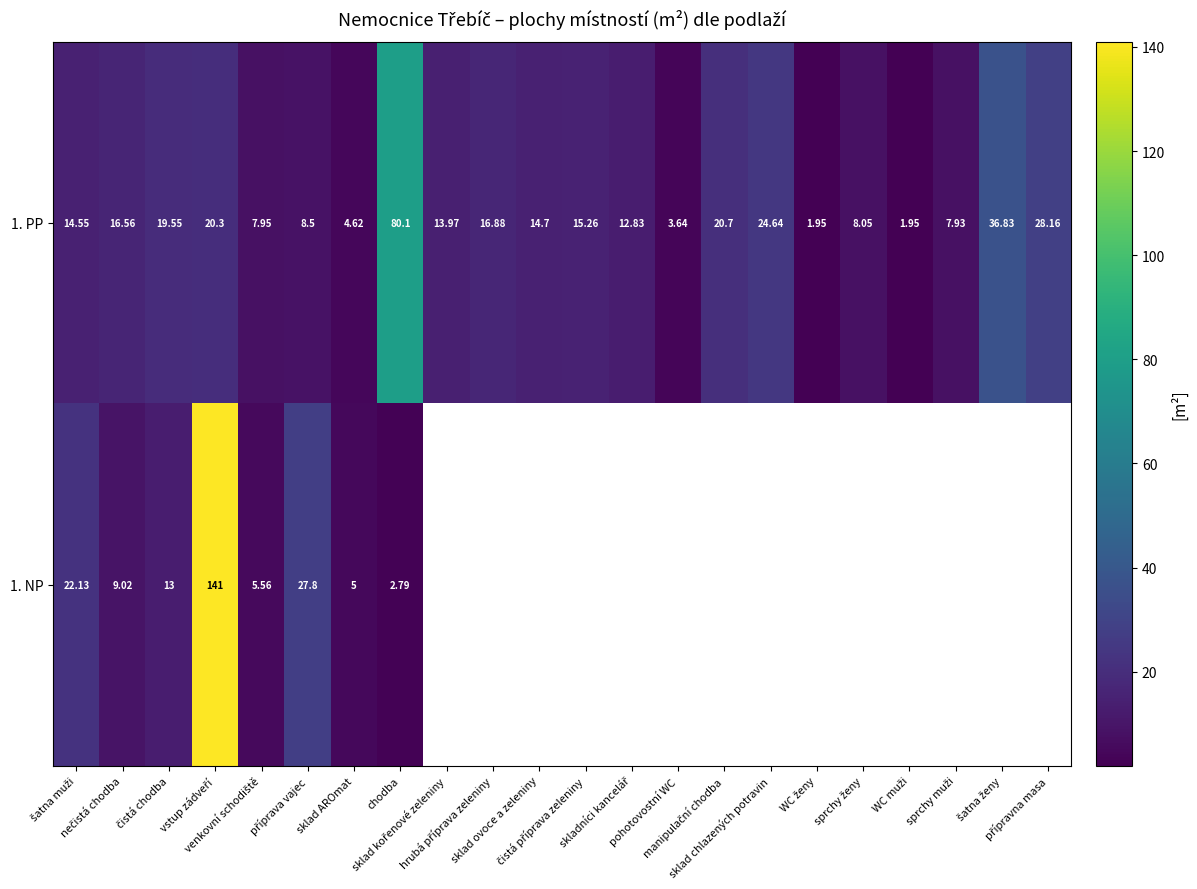

The value of 1. NP at sklad AROmat is 2.7. True or false?

False